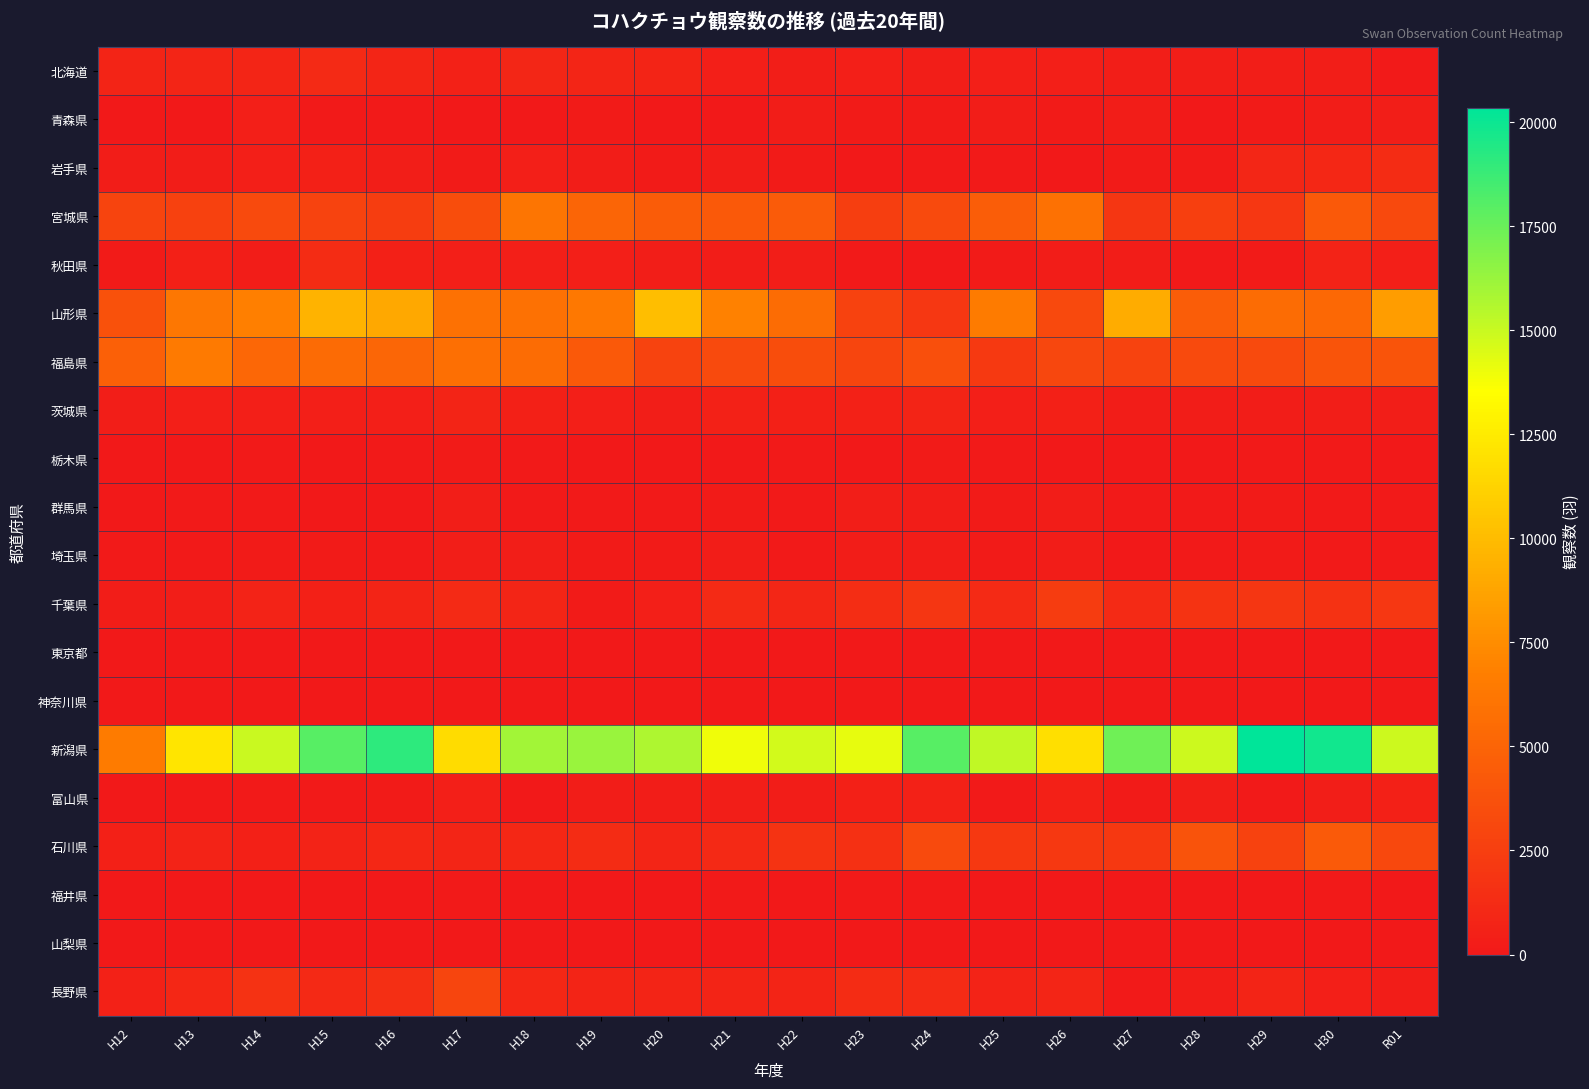

At which category is the sum across all series the highest?

H30